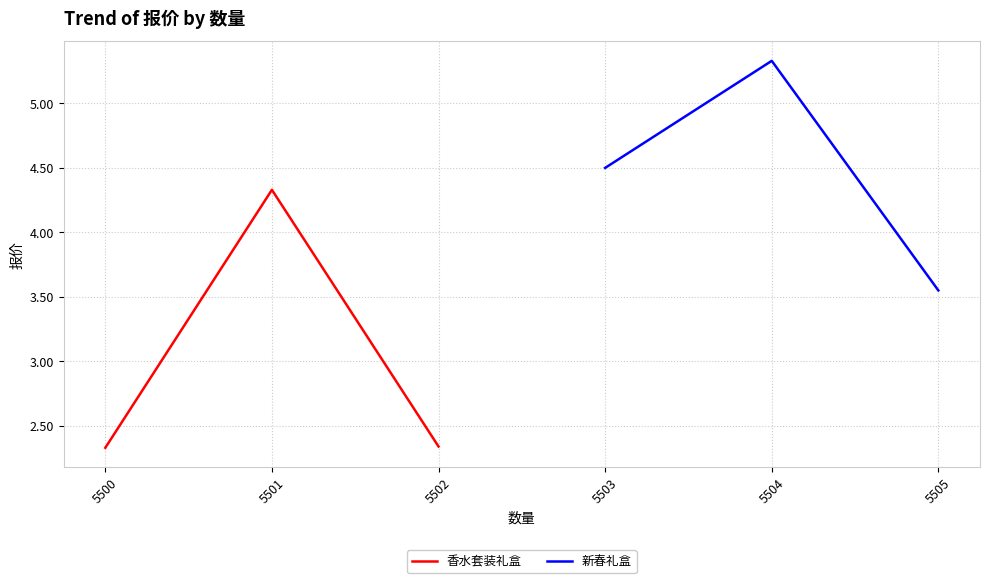

Does the chart display data point markers on the line(s)?

No